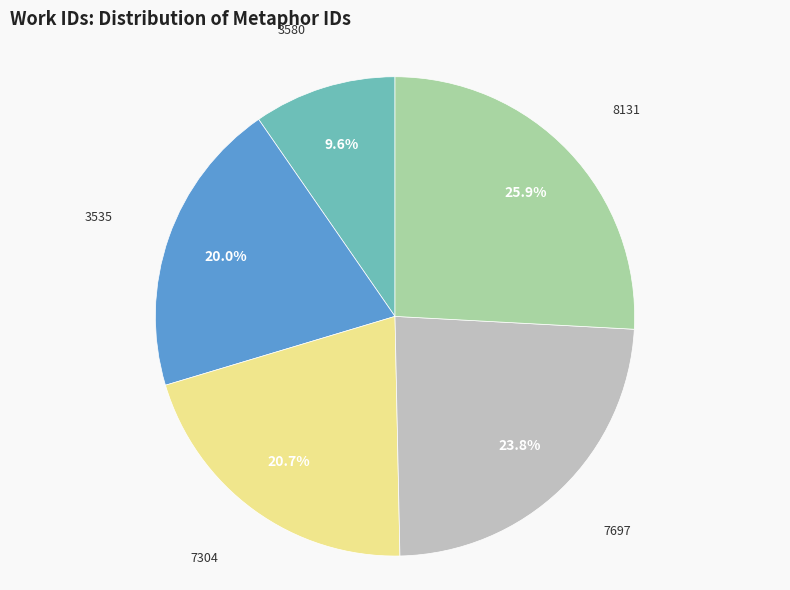

Is there a majority slice in this chart?

No